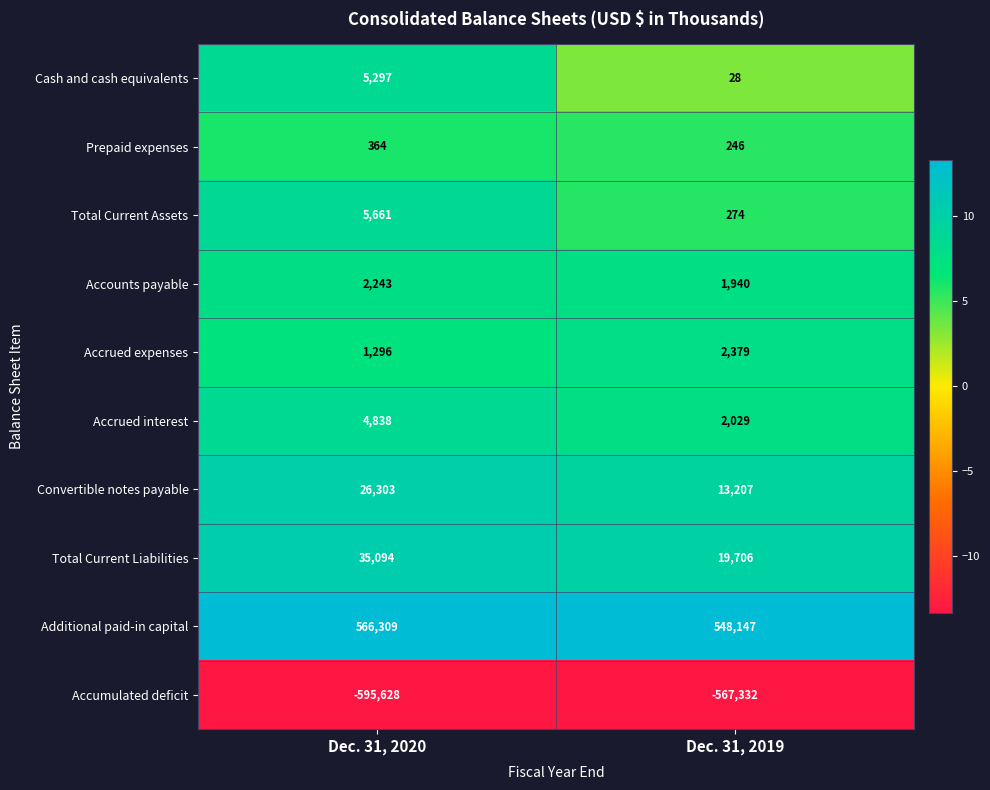

What is the minimum value for Accounts payable?

1940